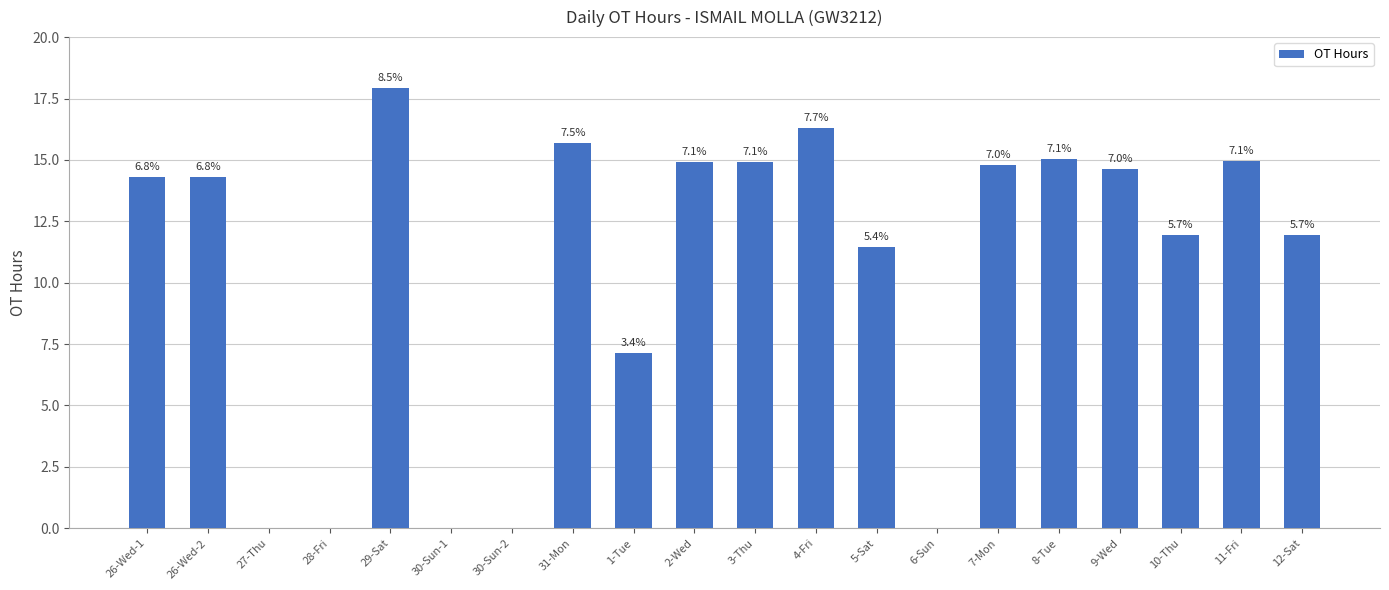

List the labels in order of value, largest first.

29-Sat, 4-Fri, 31-Mon, 8-Tue, 11-Fri, 3-Thu, 2-Wed, 7-Mon, 9-Wed, 26-Wed-1, 26-Wed-2, 12-Sat, 10-Thu, 5-Sat, 1-Tue, 27-Thu, 28-Fri, 30-Sun-1, 30-Sun-2, 6-Sun